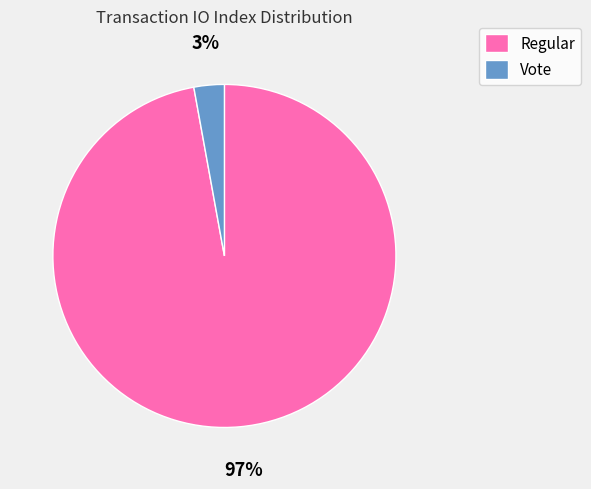

To the nearest percent, what is the difference between the largest and smallest slice percentages?

94%